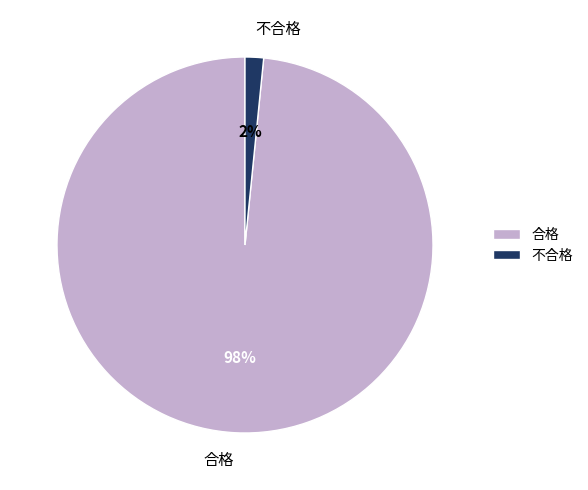

Which has a higher value, 不合格 or 合格?

合格